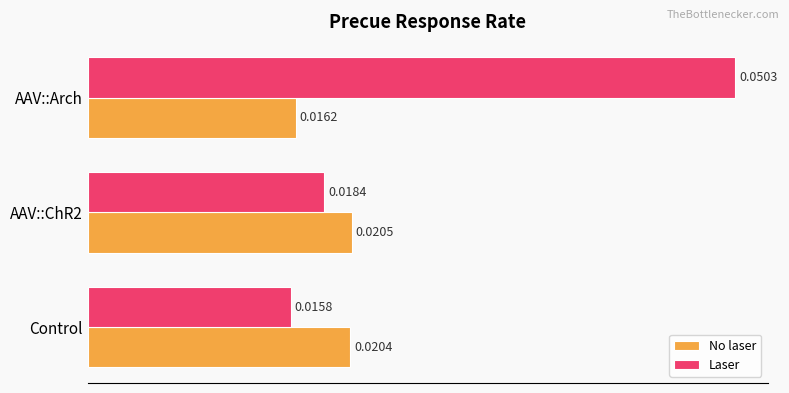

At which label is Laser closest to 0?

Control